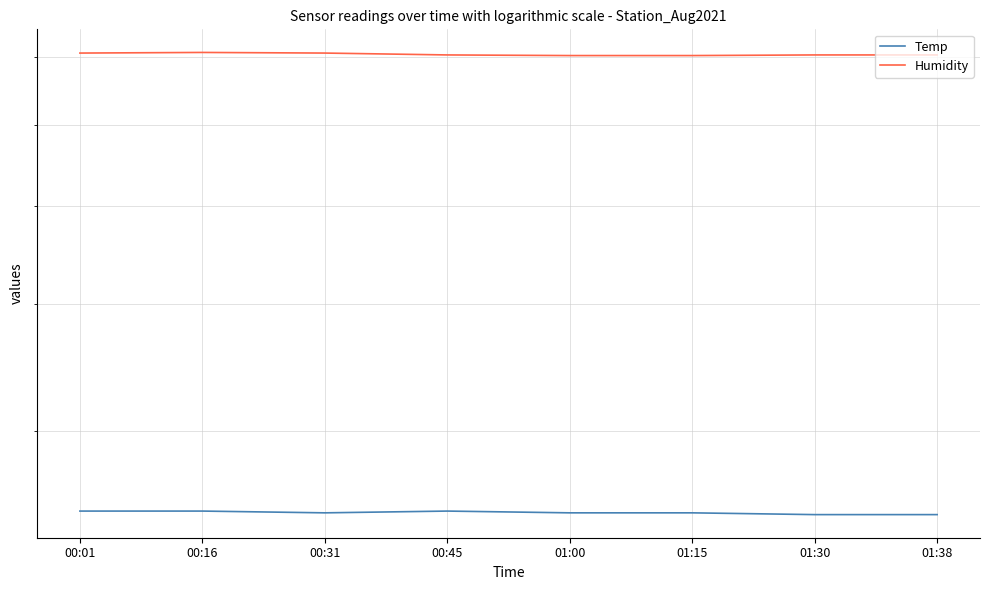

At which category does the chart reach its peak across all series?

00:16